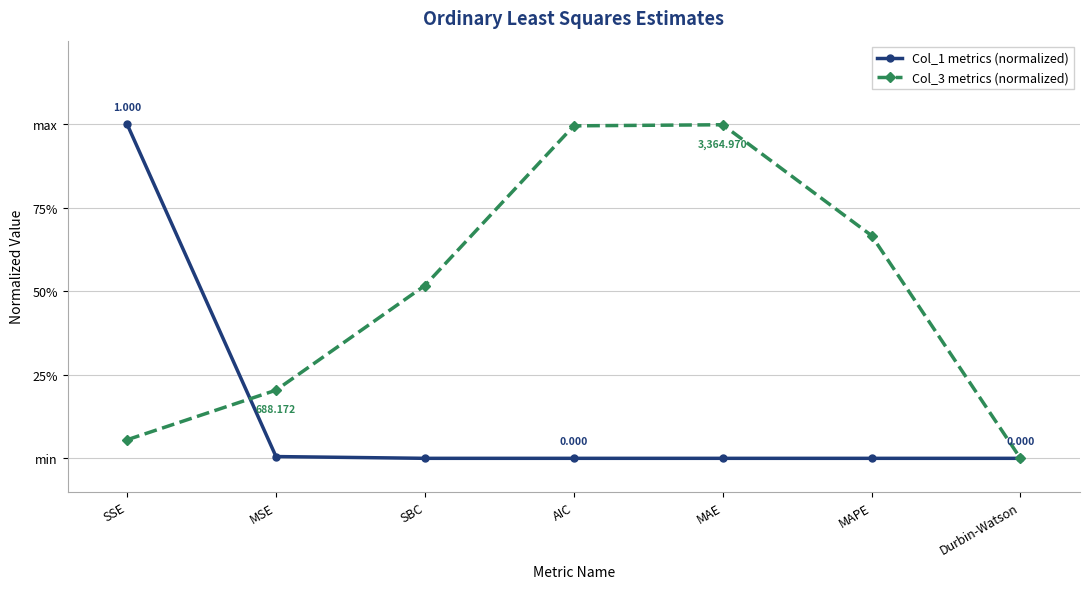

True or false: Col_3 metrics (normalized) has more than 0 interior local peaks.

True